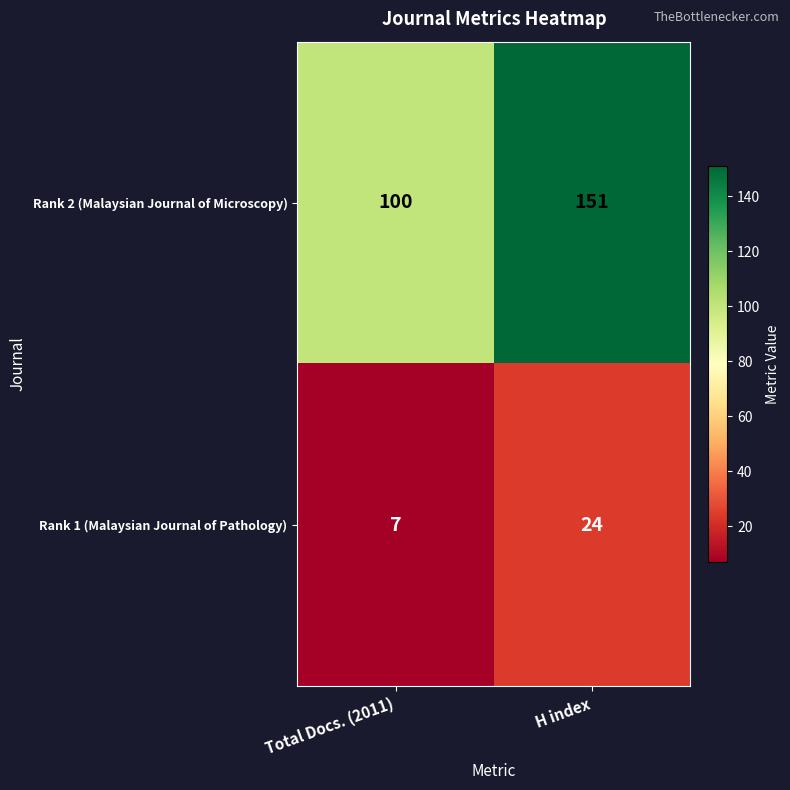

What is the sum of the Rank 2 (Malaysian Journal of Microscopy) values at Total Docs. (2011) and H index?

251